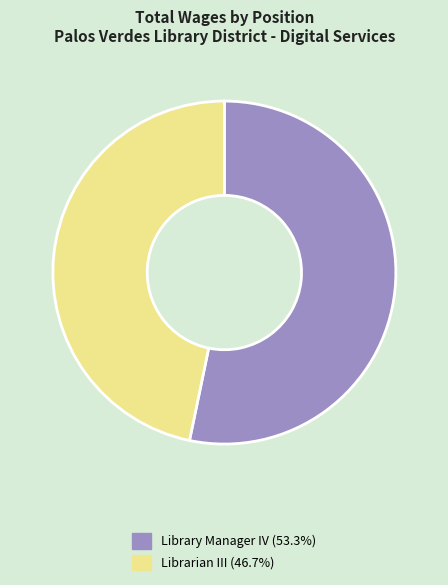

Which has a higher value, Librarian III or Library Manager IV?

Library Manager IV